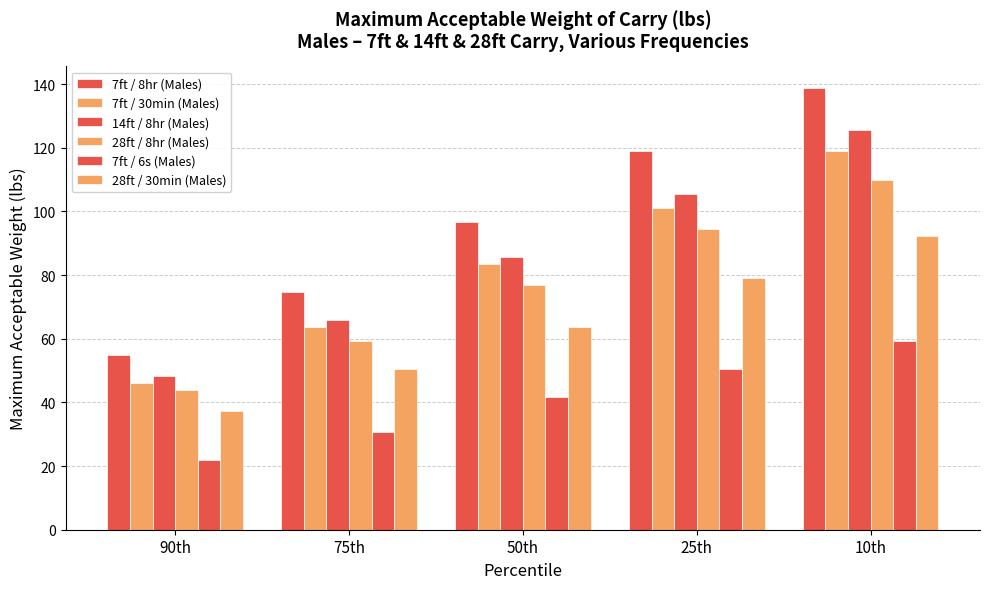

Between 90th and 50th, which series saw the biggest shift?

7ft / 8hr (Males)